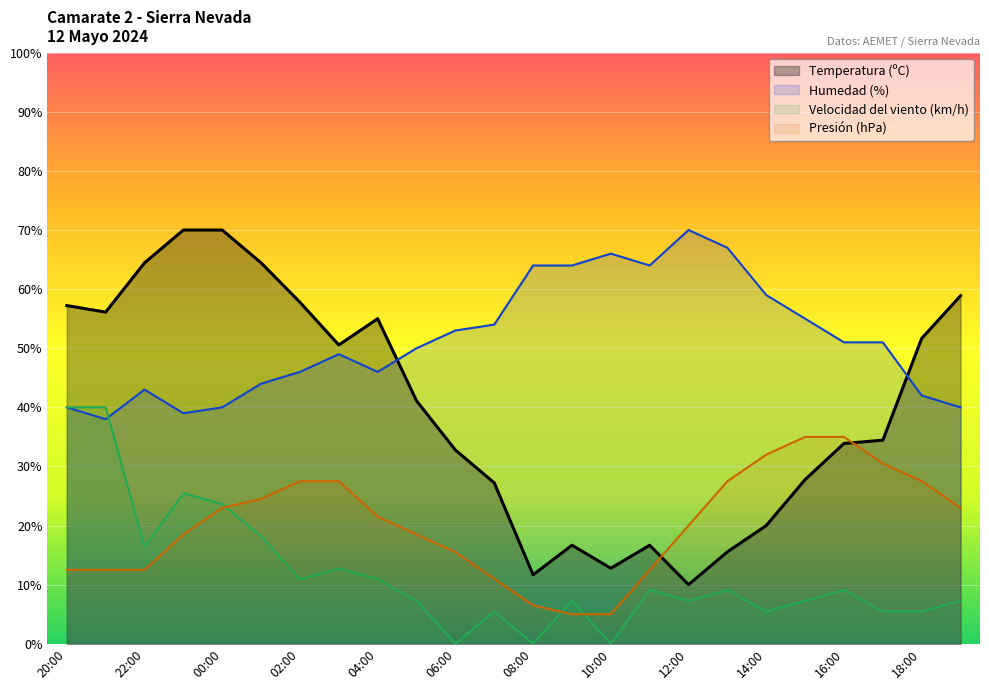

True or false: Temperatura (ºC) and Velocidad del viento (km/h) intersect in this chart.

False